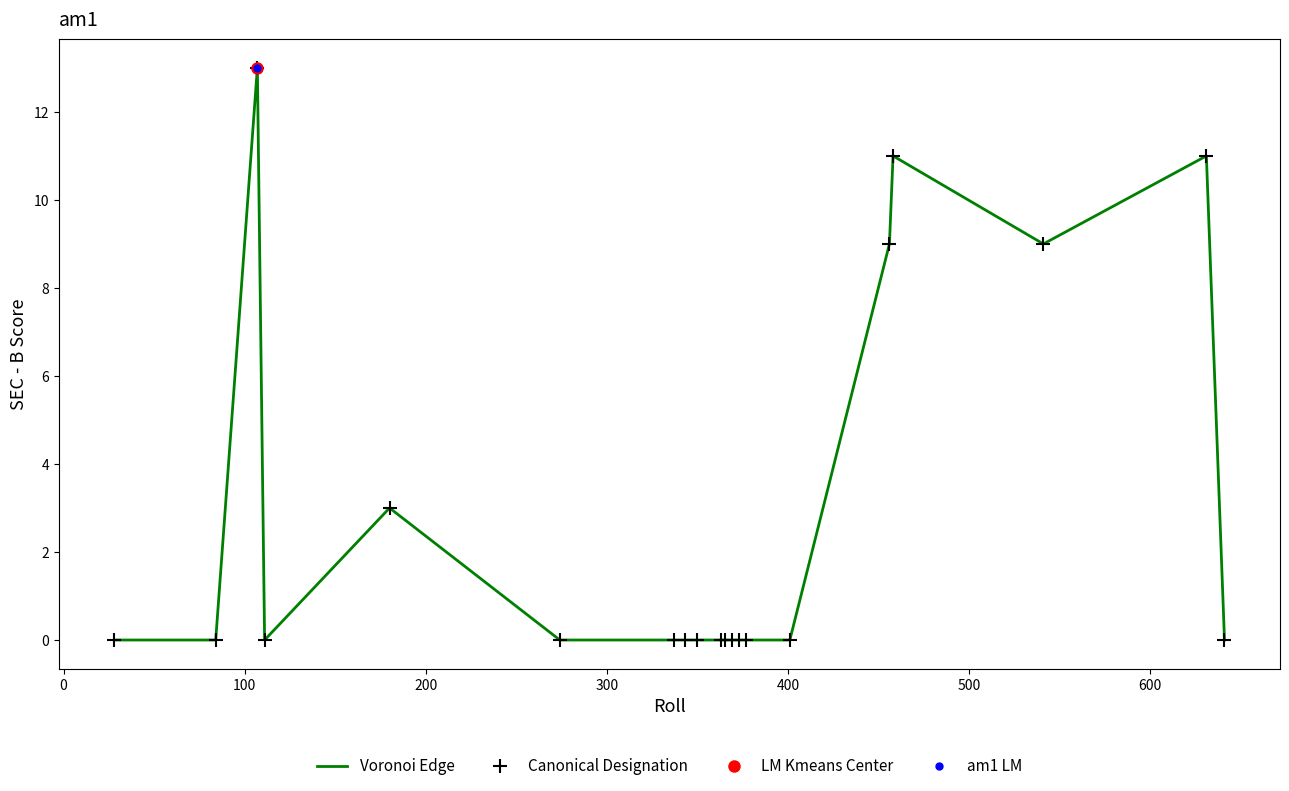

What is the highest value of the Voronoi Edge series?

13